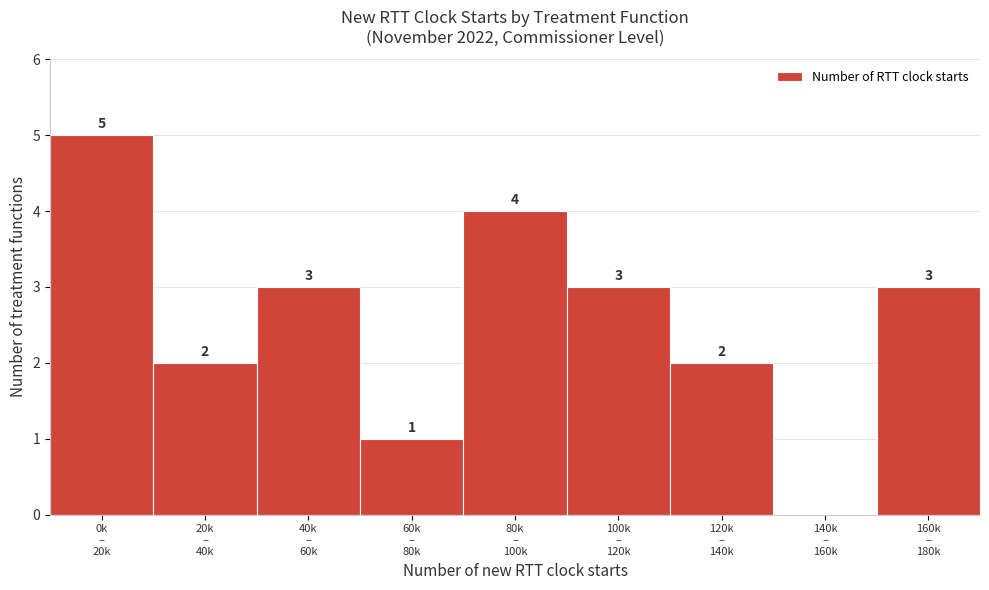

What is the greatest value displayed?

5